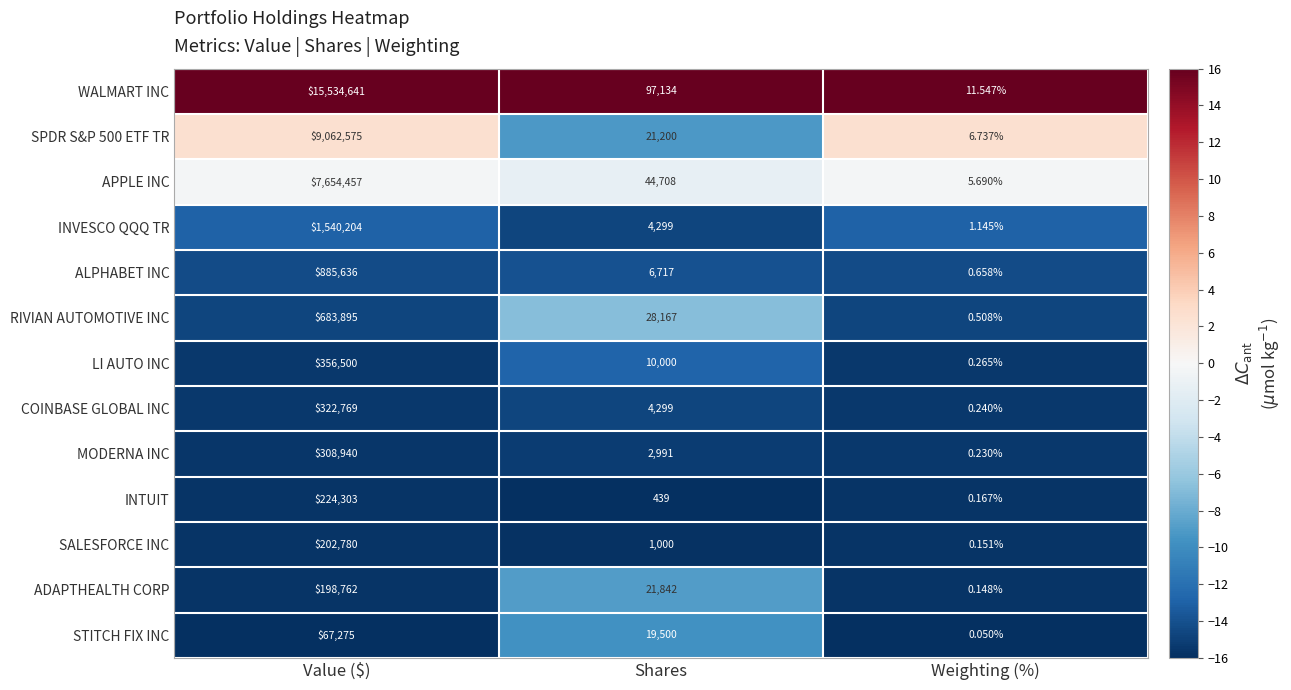

At which category is the sum across all series the highest?

Value ($)